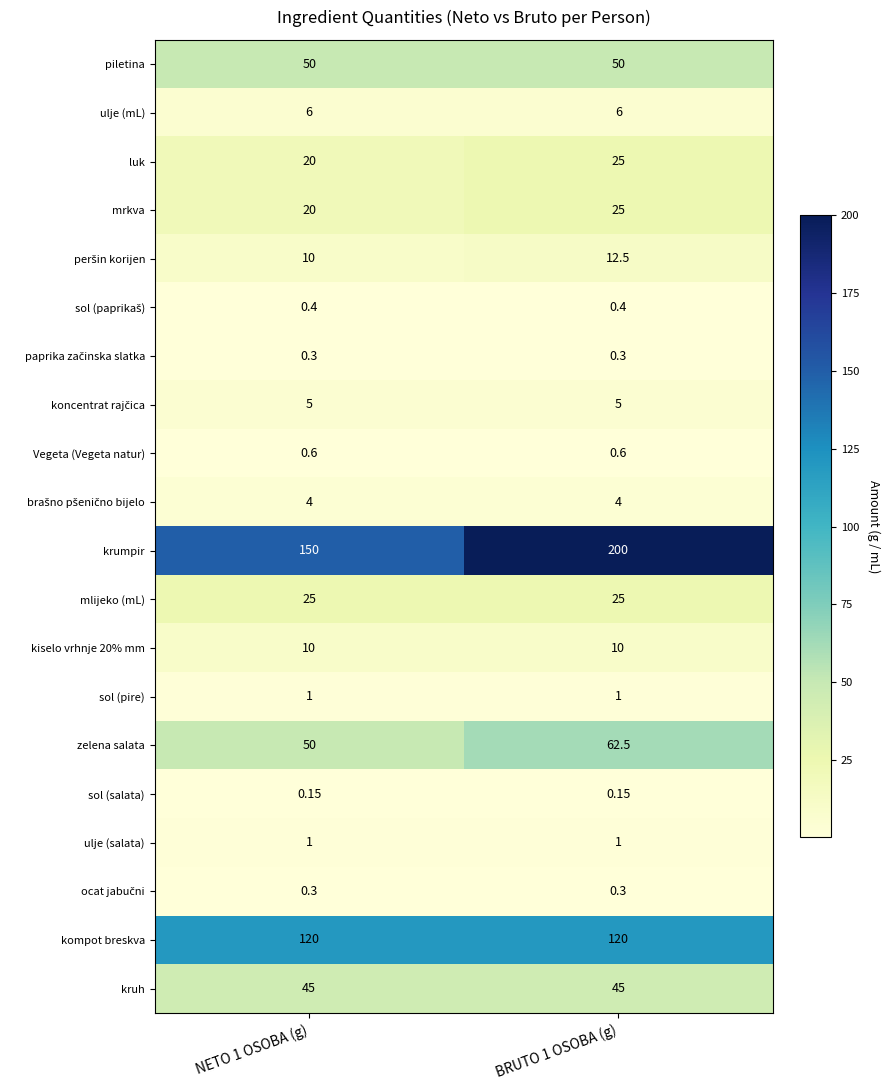

Which series has the widest spread of values?

krumpir